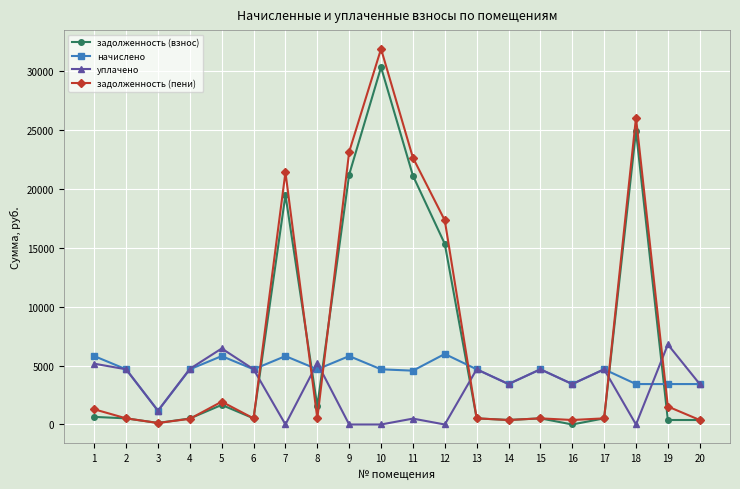

At which label is задолженность (пени) closest to 16017?

12